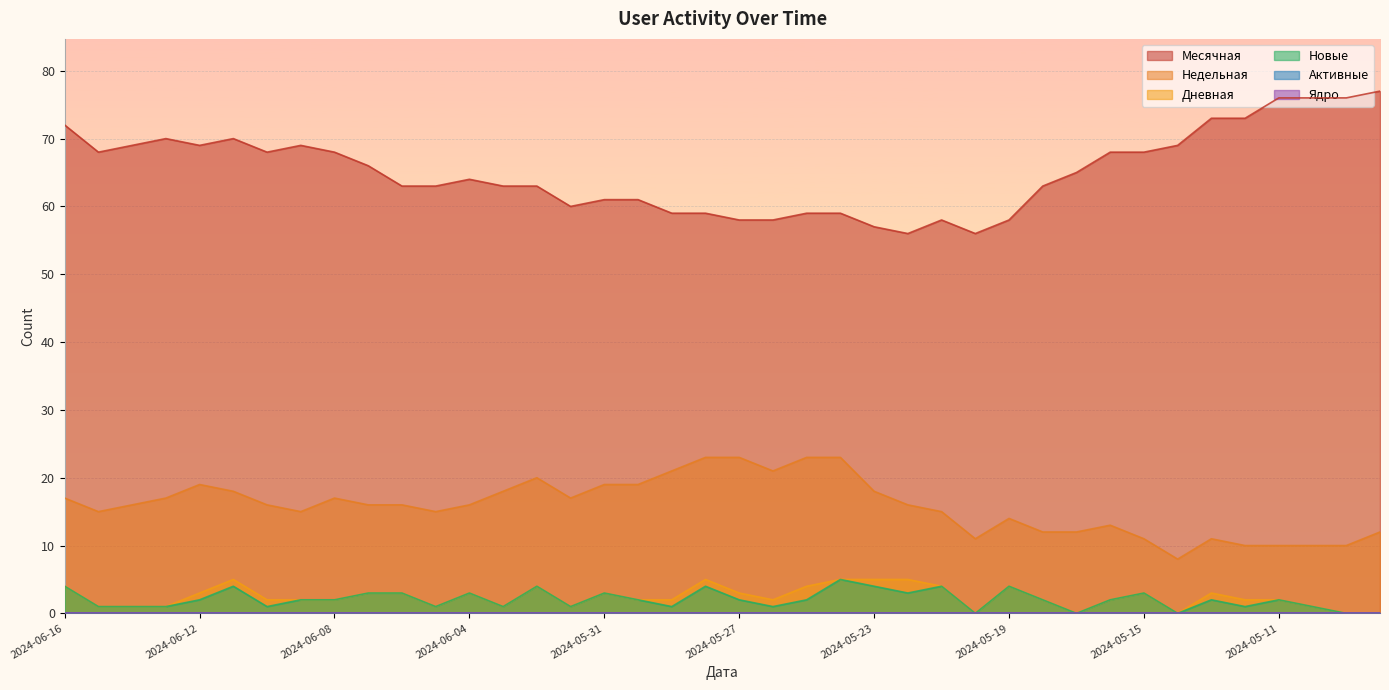

What is the label of the 8th point from the right?

2024-05-15